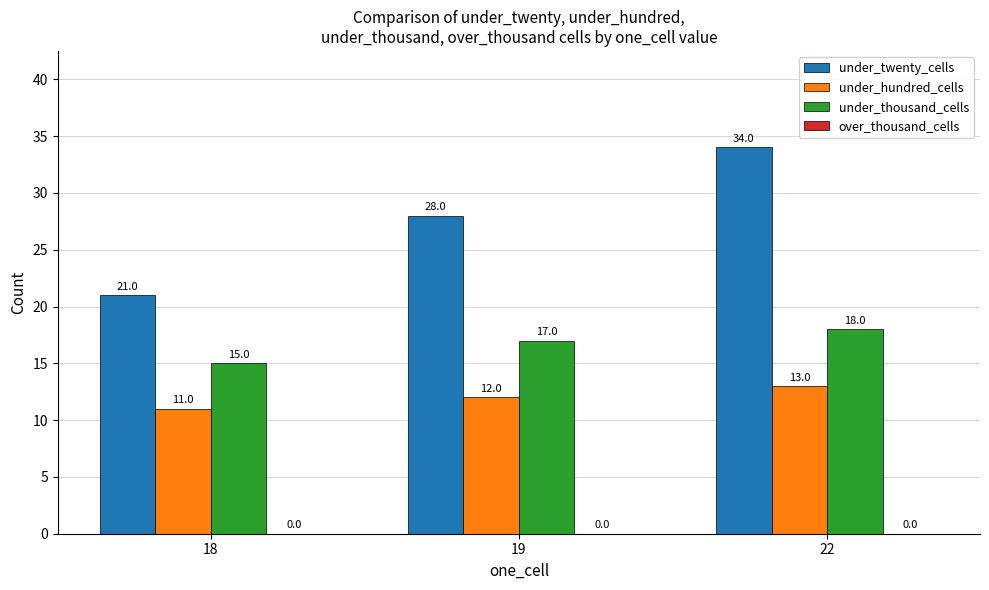

Reading right to left, list all the values displayed in this chart.

under_twenty_cells: 22=34	19=28	18=21
under_hundred_cells: 22=13	19=12	18=11
under_thousand_cells: 22=18	19=17	18=15